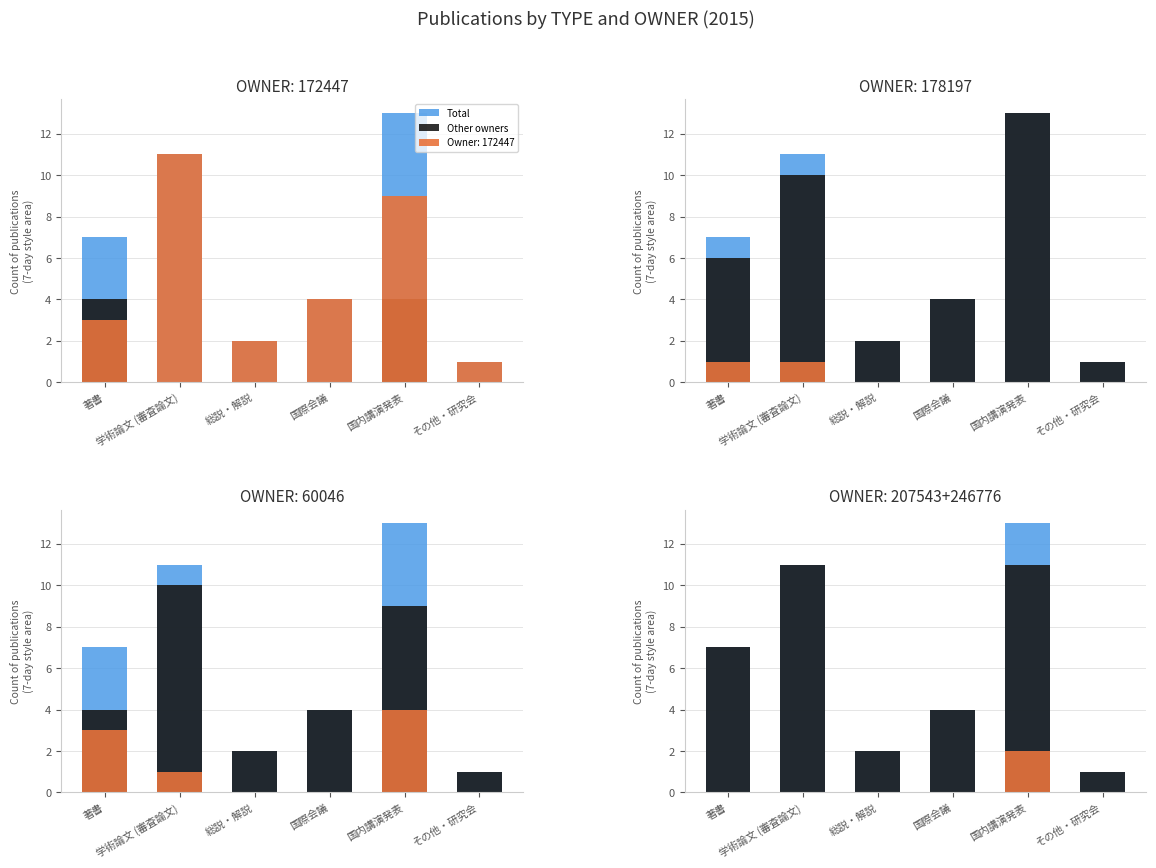

Reading left to right, extract all data points from this chart.

Total: 7	11	2	4	13	1
Other owners: 7	11	2	4	11	1